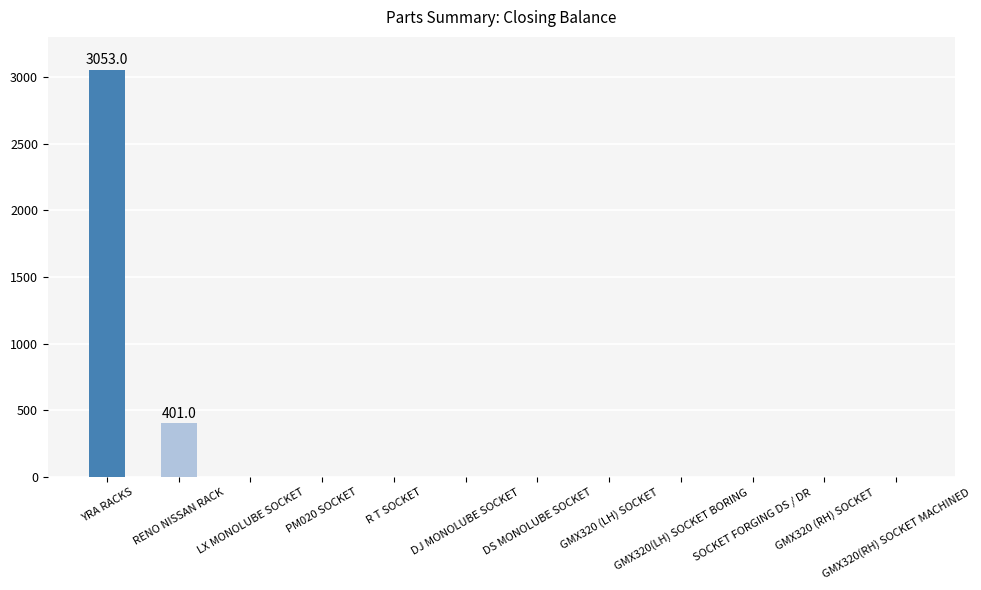

How many data points are above 0?

2